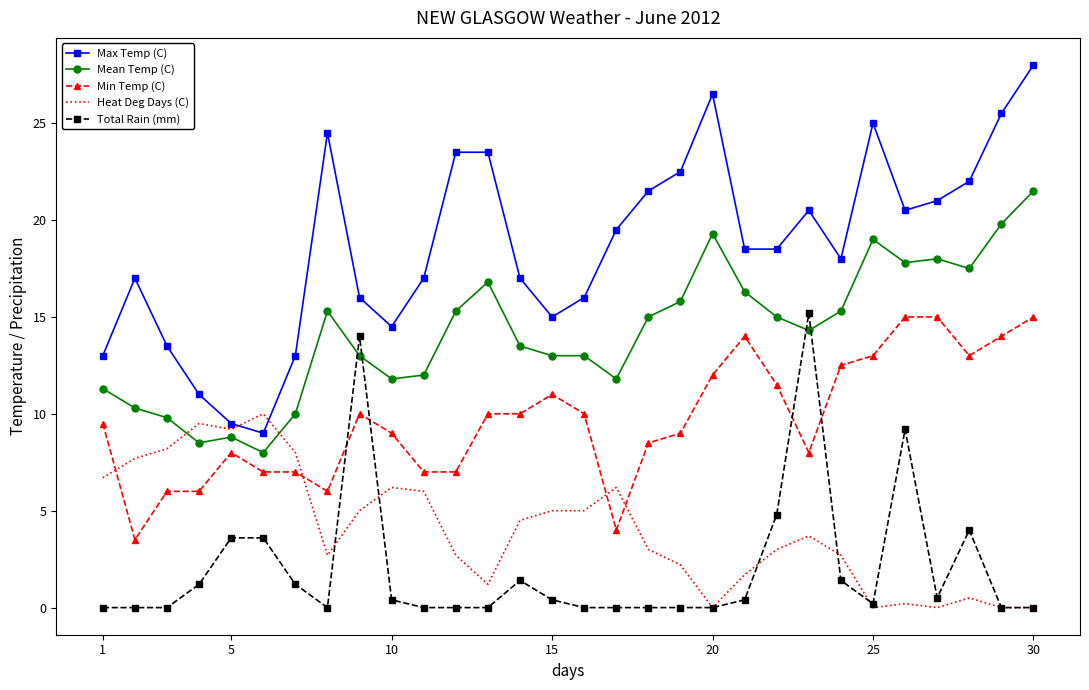

True or false: Min Temp (C) and Total Rain (mm) intersect in this chart.

True